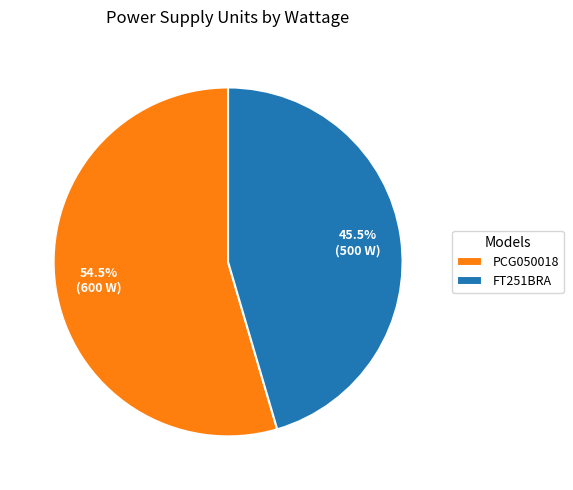

What portion of the pie excludes PCG050018?

45.5%